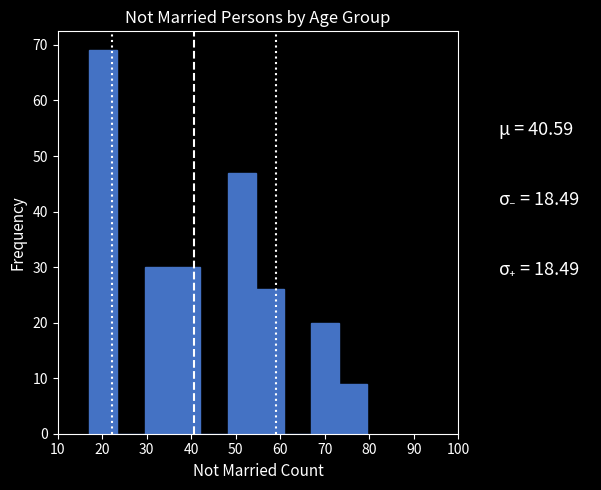

What is the height of the bar covering 55 to 61 on the x-axis? Neither the bar edges nor the heights are printed on the chart, so give them approximately, as read against the axes.

26